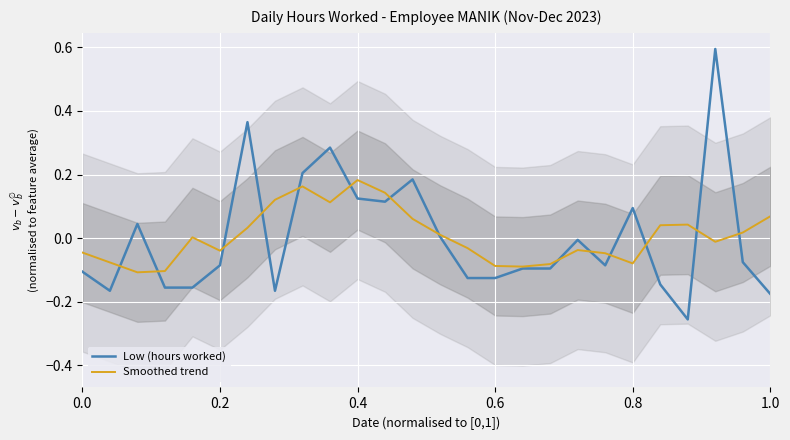

What are all the series names shown in the legend?

Low (hours worked), Smoothed trend